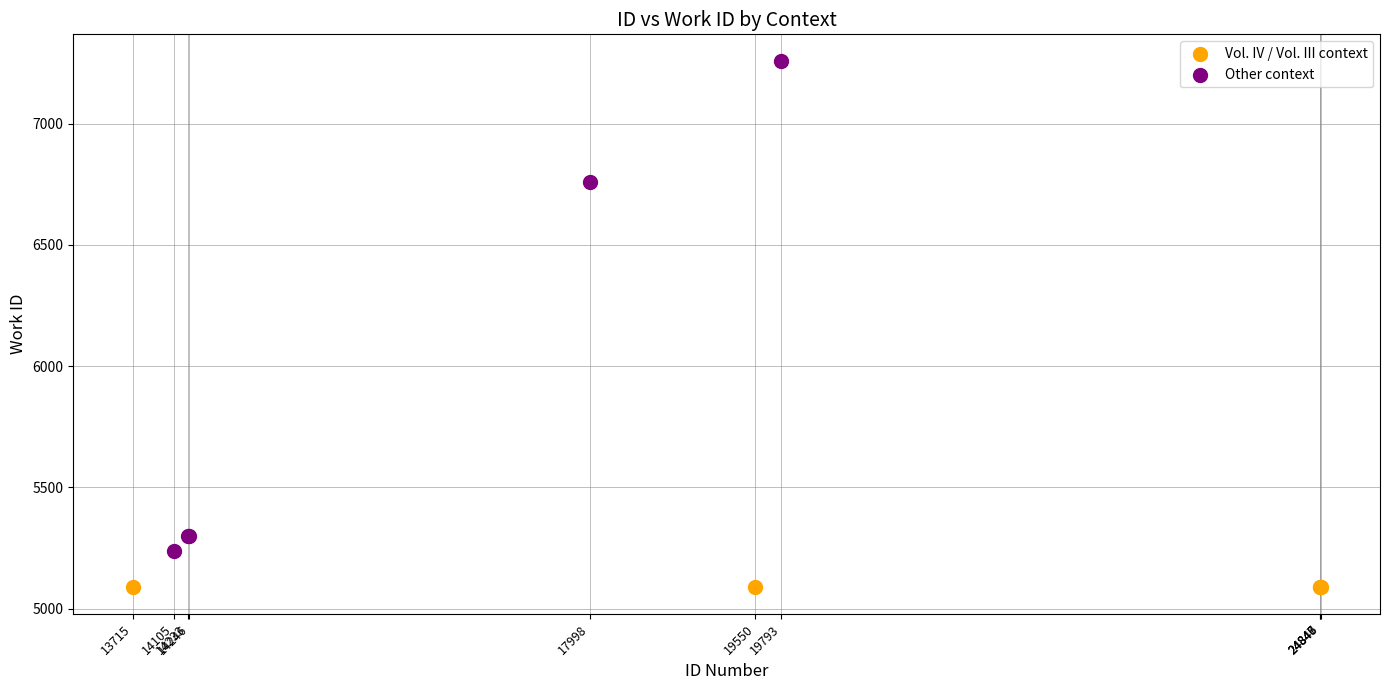

Which series contains the lowest Y value?

Vol. IV / Vol. III context